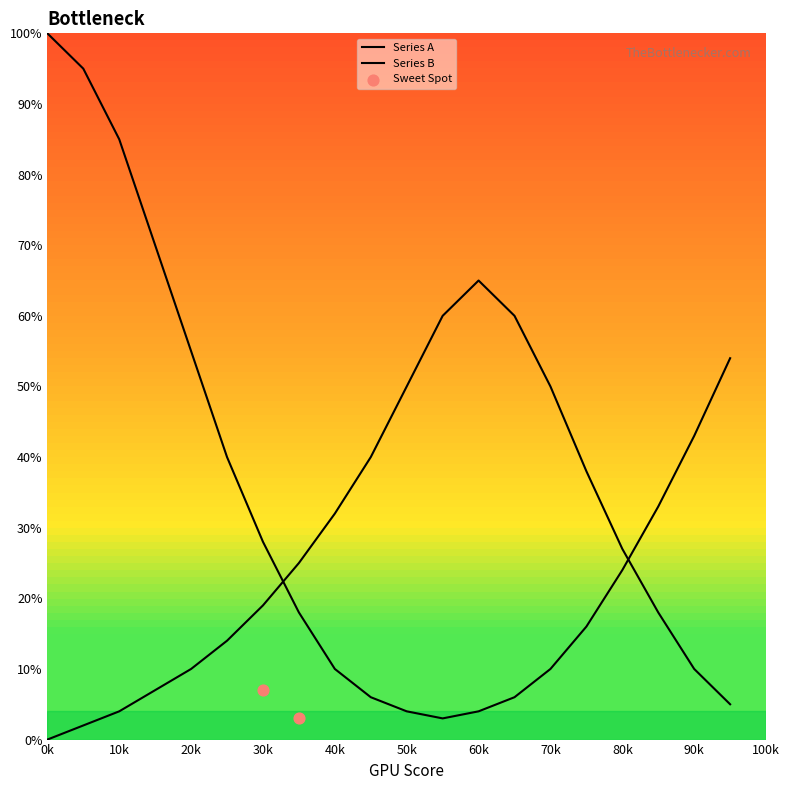

What are all the series names shown in the legend?

Series A, Series B